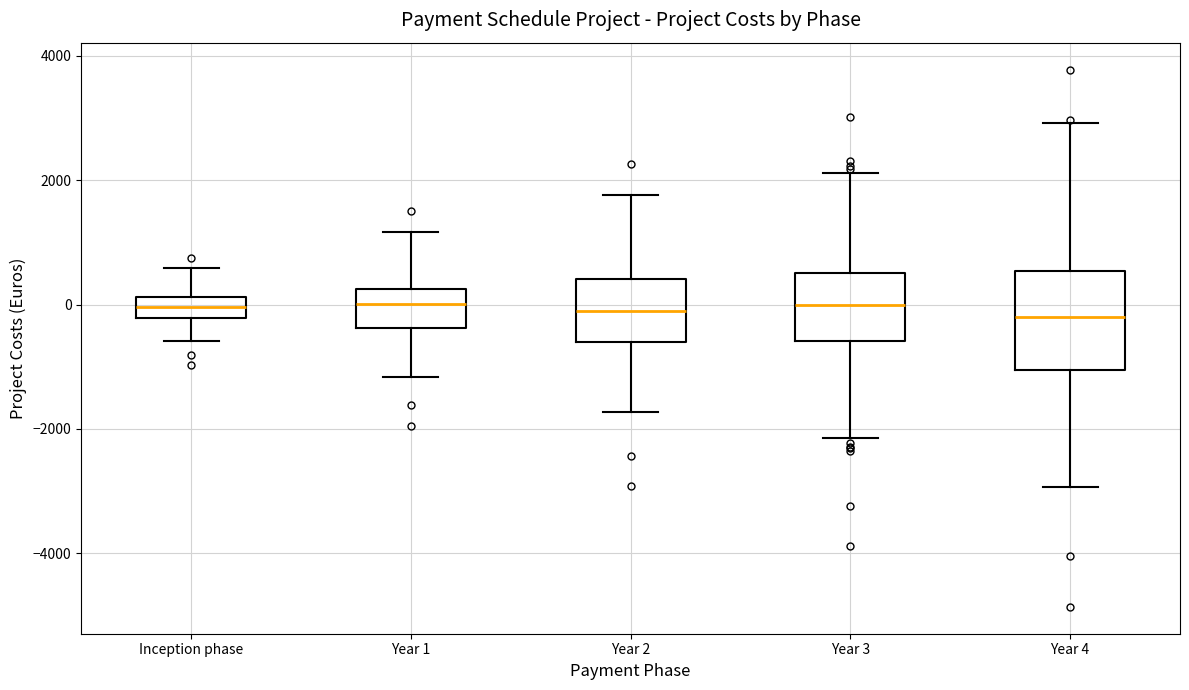

Reading left to right, read every box against the y-axis: the position of its median line, the range the box covers, and the ends of its whiskers. The values are not printed on the chart, so give them approximately, as read against the axis.

Inception phase: median 0, box -200 to 200, whiskers -600 to 600
Year 1: median 0, box -400 to 200, whiskers -1200 to 1200
Year 2: median -200, box -600 to 400, whiskers -1800 to 1800
Year 3: median 0, box -600 to 600, whiskers -2200 to 2200
Year 4: median -200, box -1000 to 600, whiskers -3000 to 3000